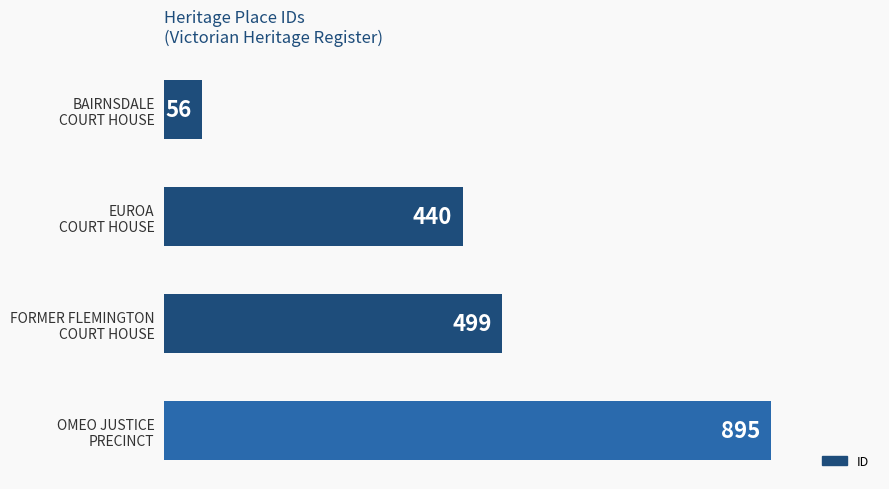

What is the minimum value shown in the chart?

56